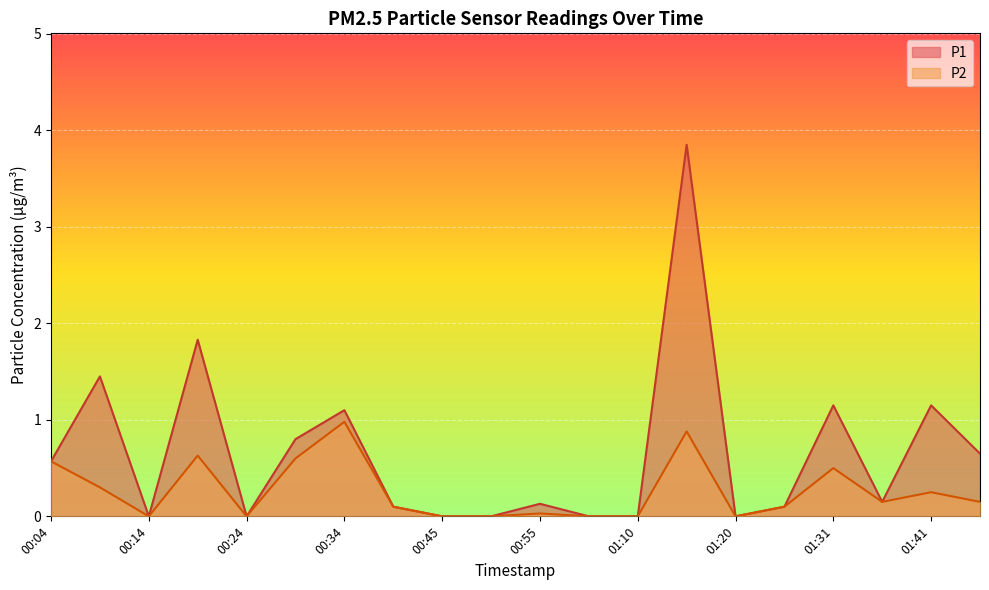

List the series in order of their peak value, lowest first.

P2, P1